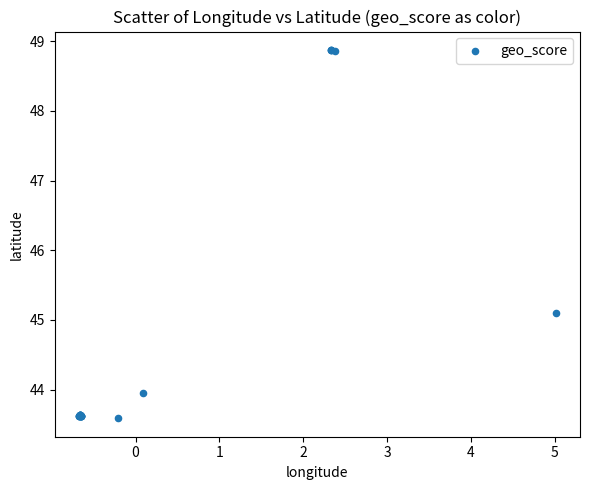

What Y value in the scatter plot is closest to 46?

45.1